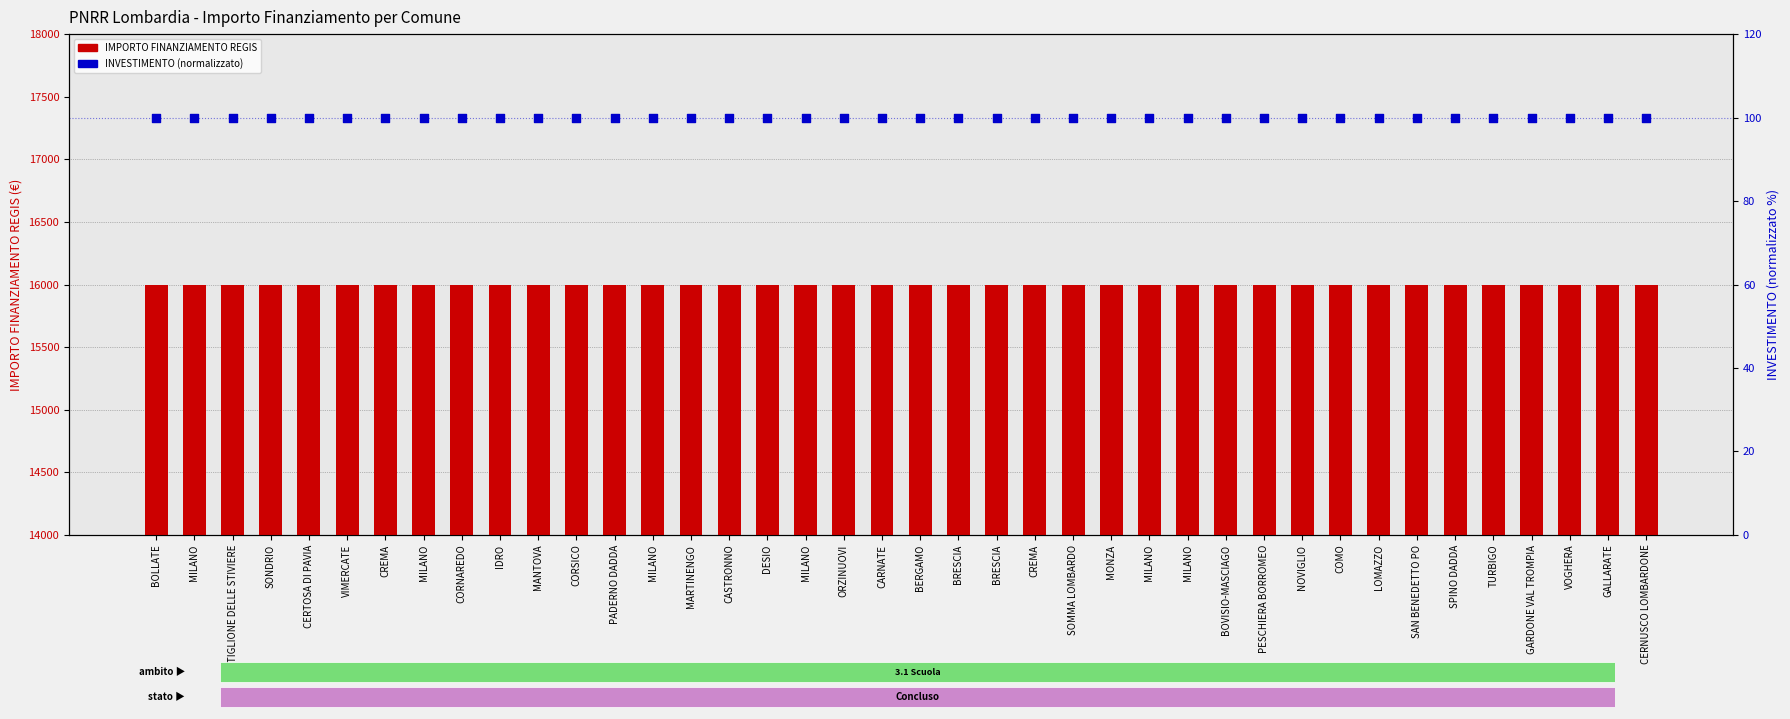

At how many categories does at least one series exceed 5695?

40